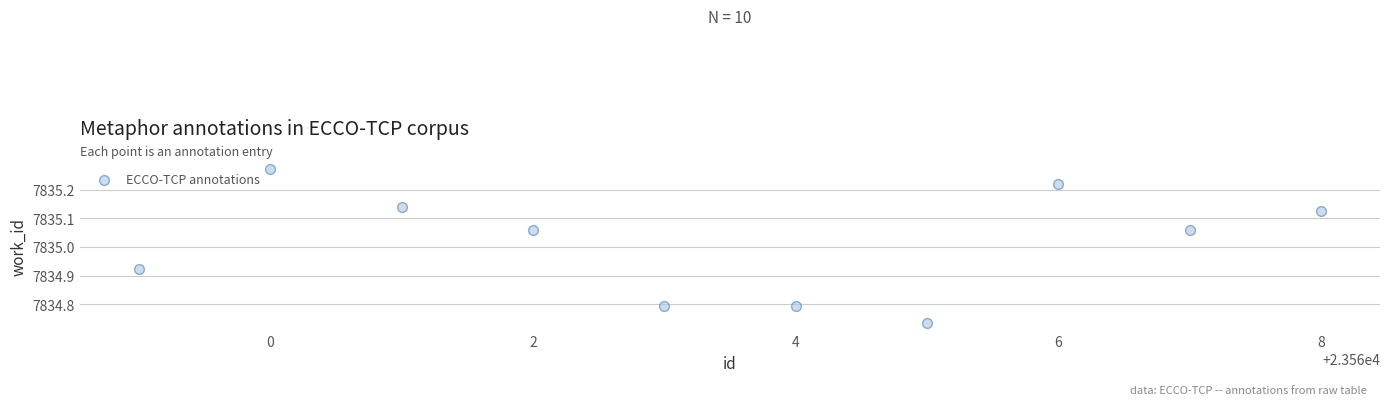

What is the average Y value?

7835.0